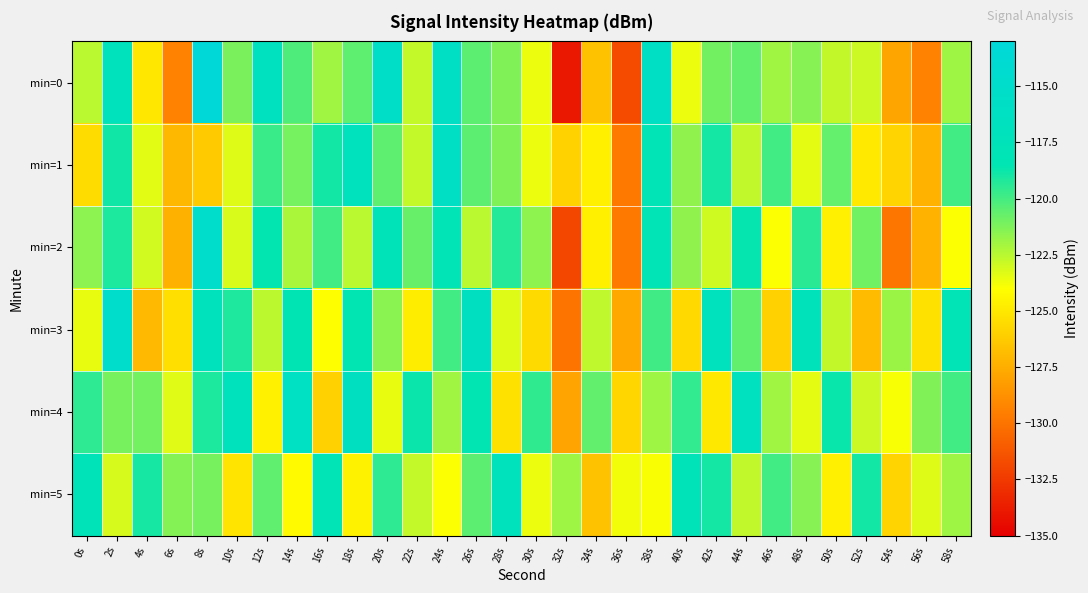

What is the spread (max minus min) of values at 2s?

8.0